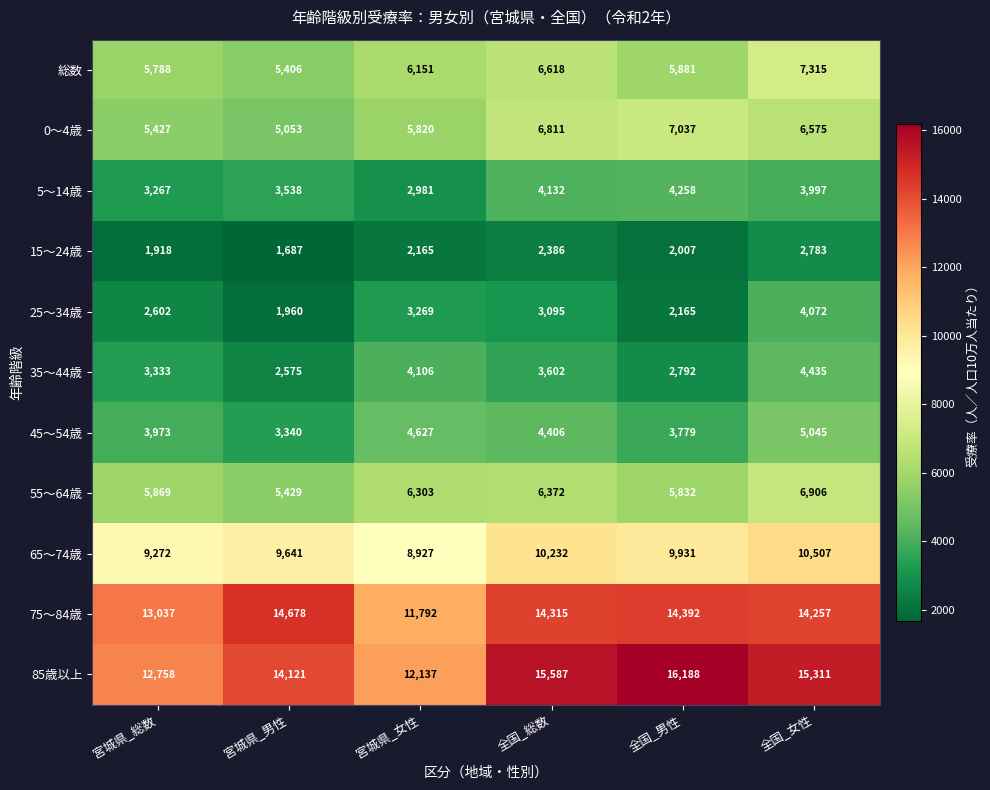

Which series changed the most between 宮城県_男性 and 全国_男性?

85歳以上